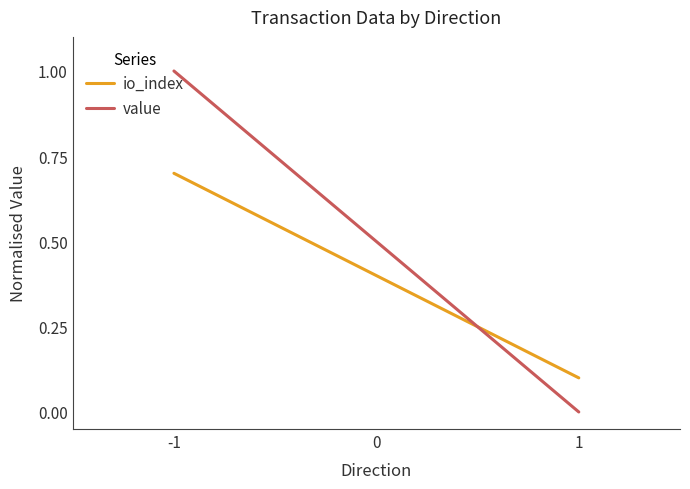

Which series has the widest spread of values?

value